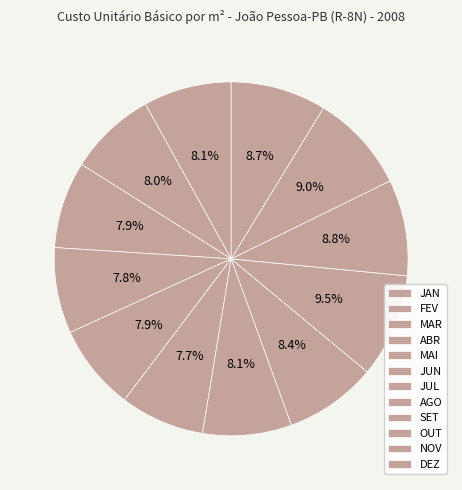

Is there any slice that represents more than half of the pie?

No